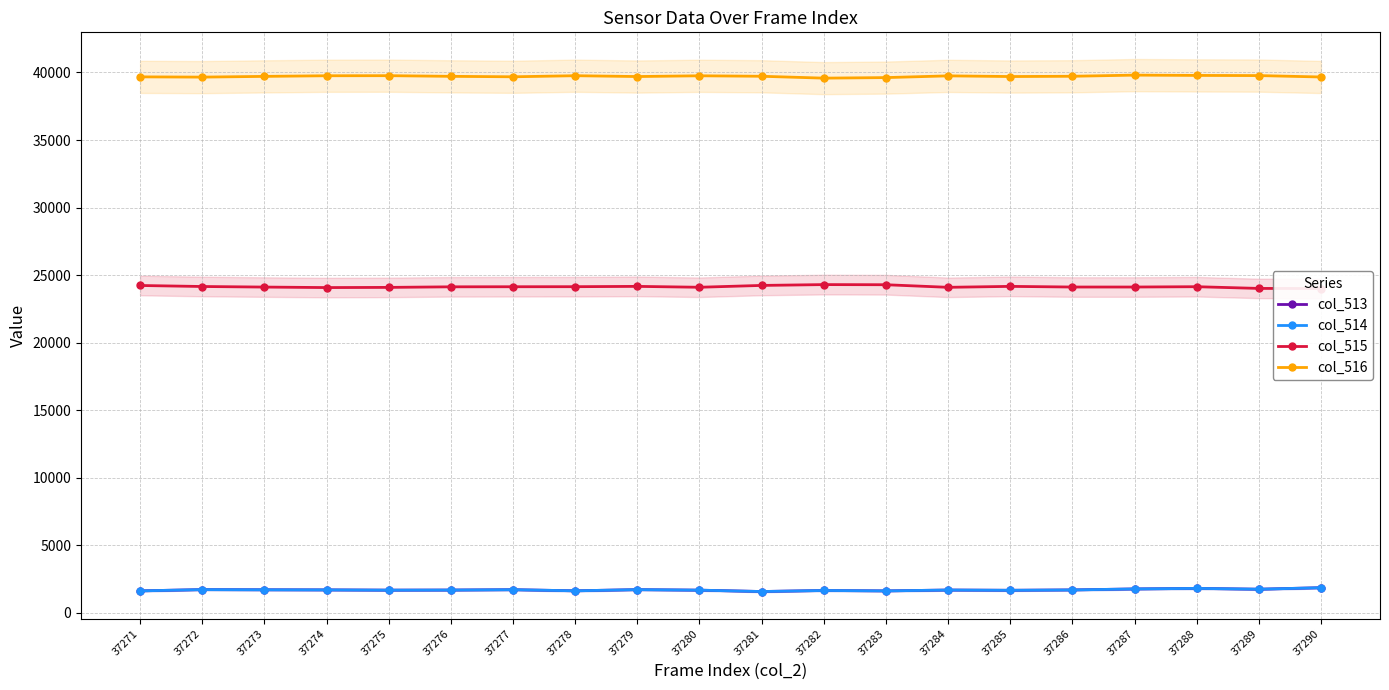

True or false: col_515 and col_514 intersect in this chart.

False